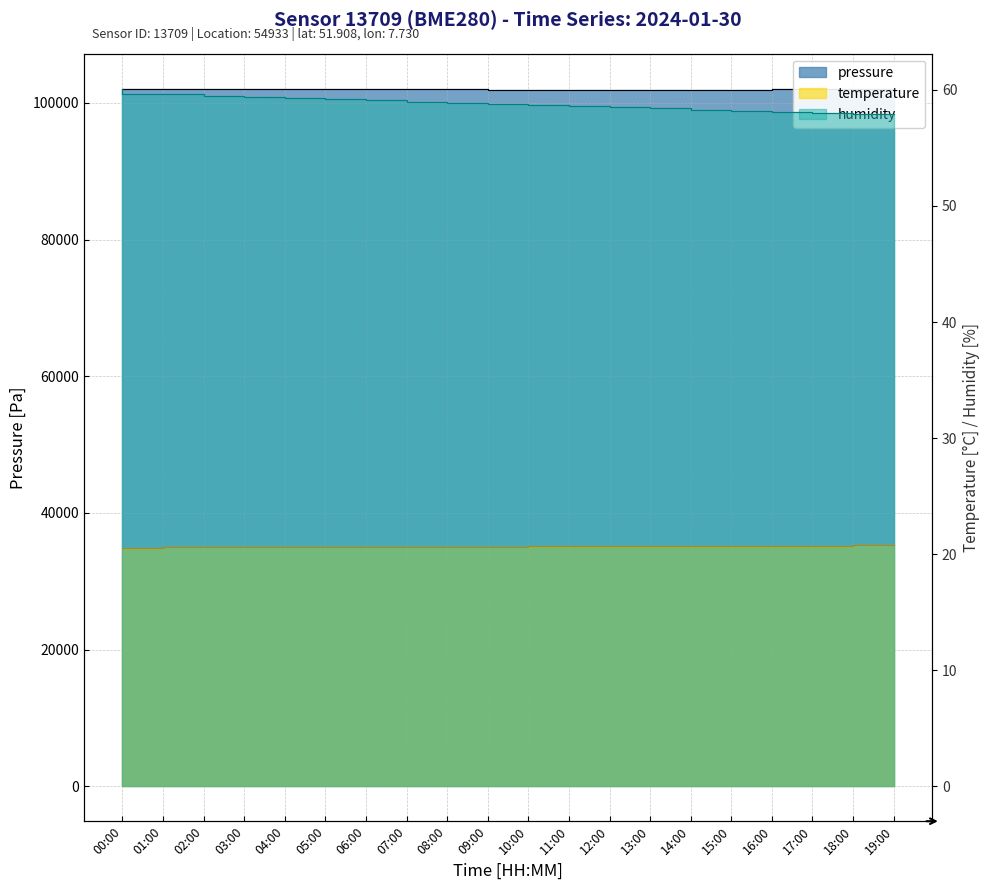

Is the value of humidity at 10:00 greater than the value of pressure at 13:00?

No